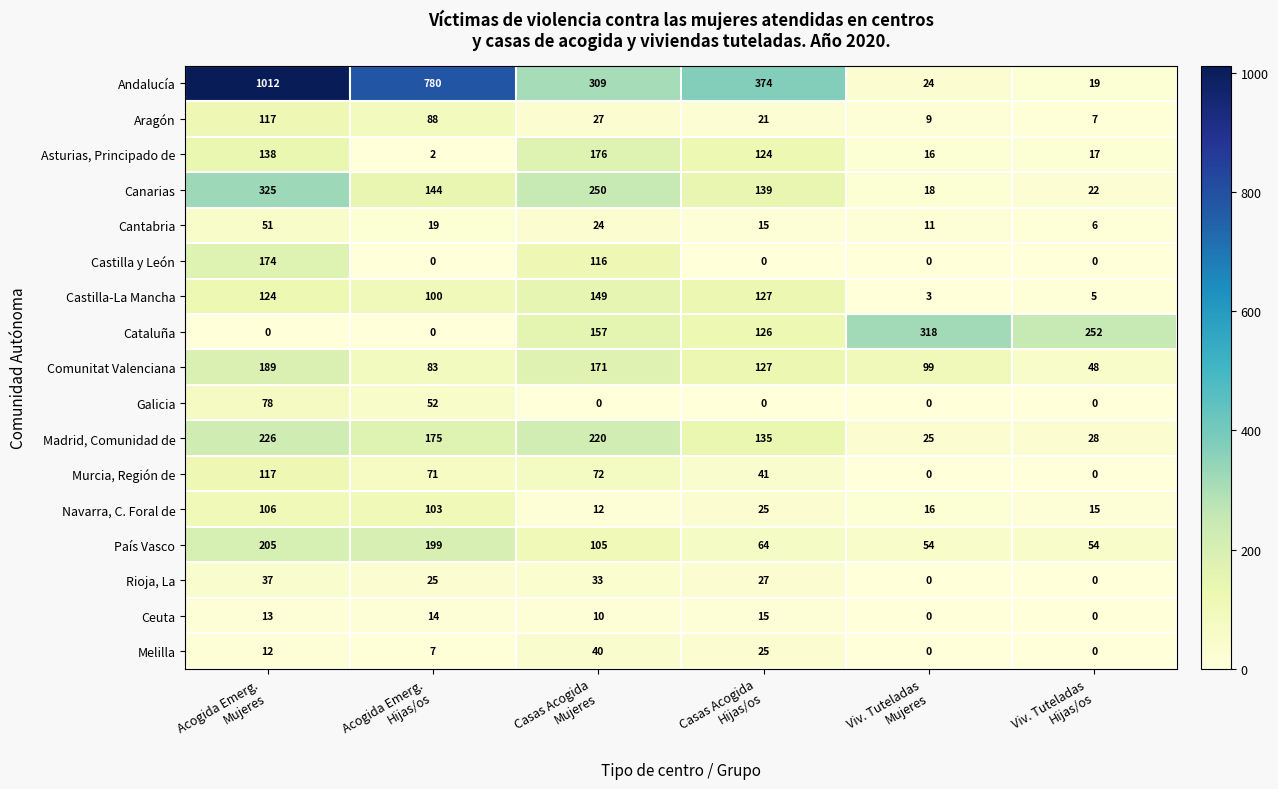

Which series has the largest range (max minus min)?

Andalucía